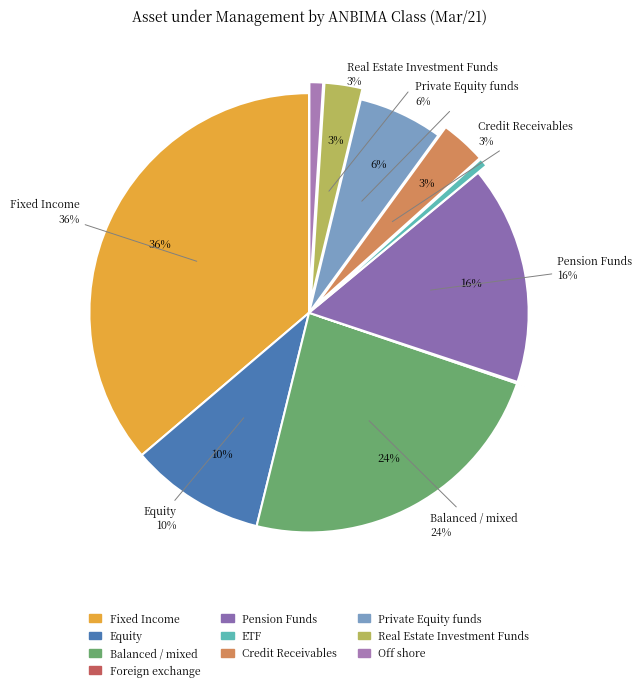

What is the largest slice in the pie chart?

Fixed Income